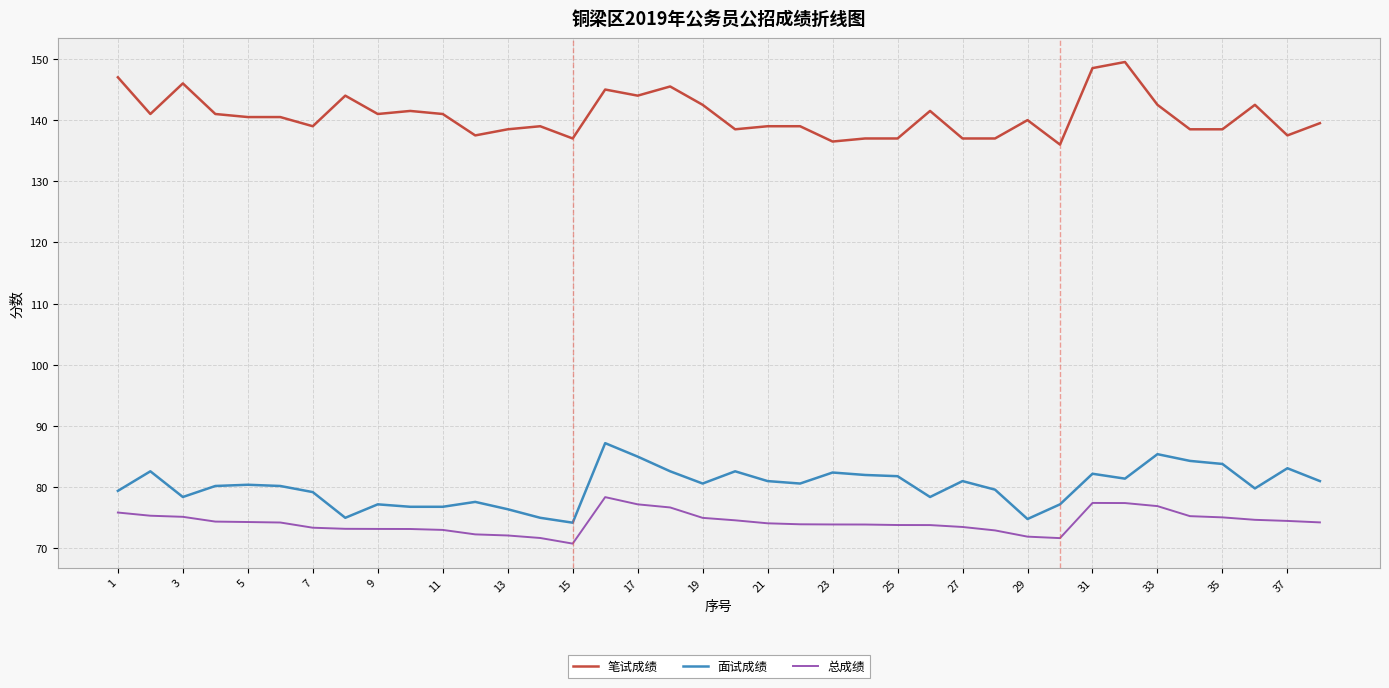

True or false: 总成绩 and 面试成绩 intersect in this chart.

False